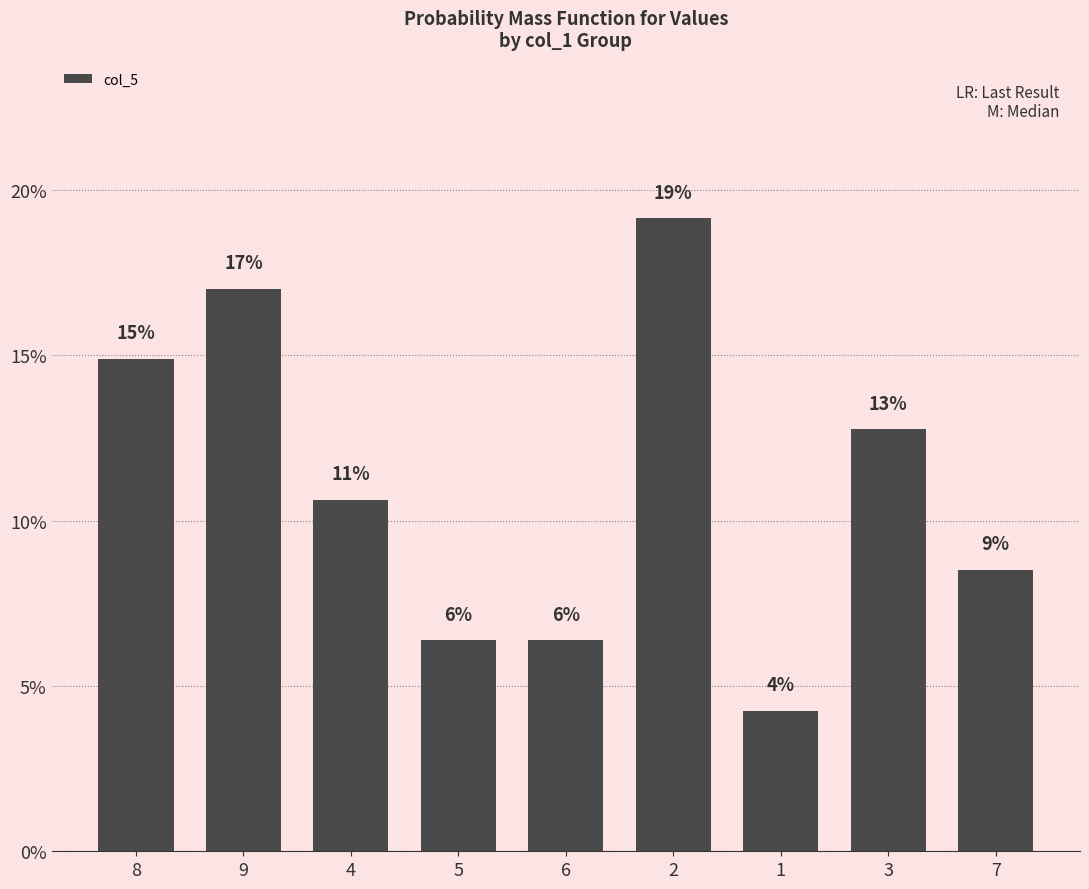

What is the value of the 3rd bar from the left?

10.6